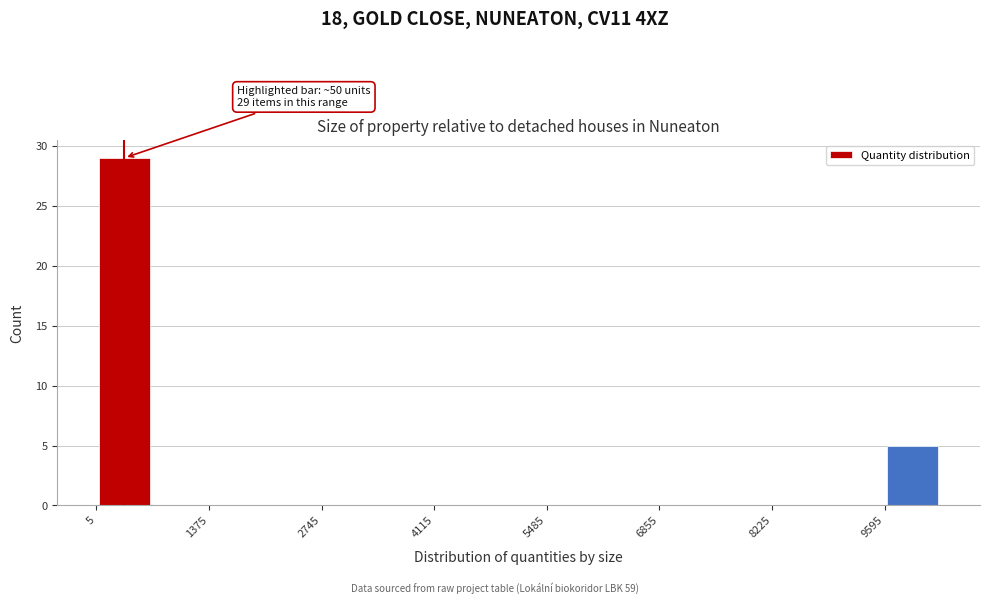

Around what value on the x-axis is the tallest bar? Give the approximate position of its centre, as read against the axis.

400